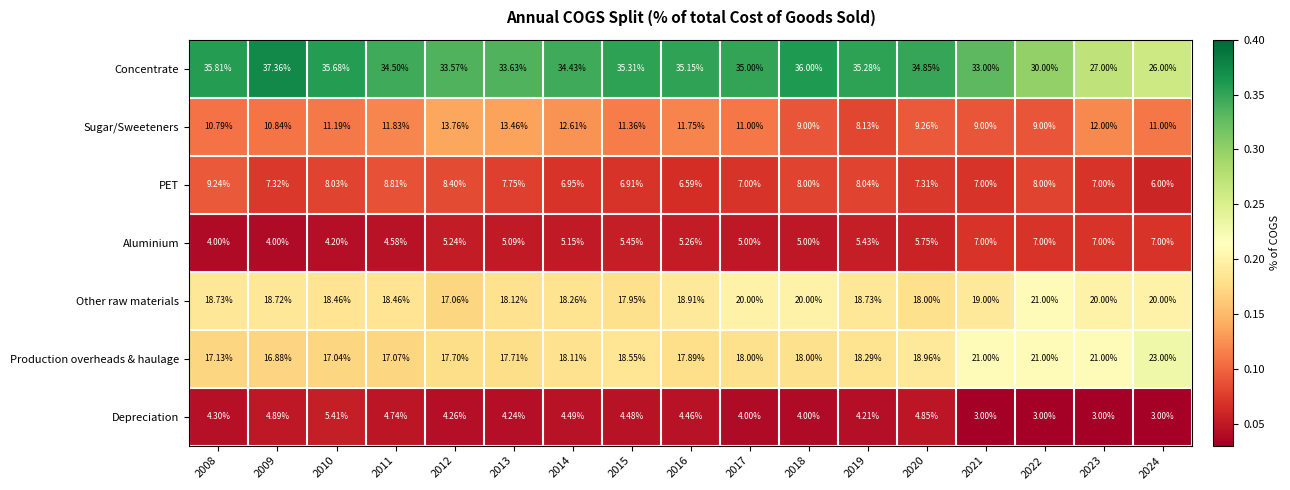

Rank the series at 2012 from highest to lowest value.

Concentrate, Production overheads & haulage, Other raw materials, Sugar/Sweeteners, PET, Aluminium, Depreciation